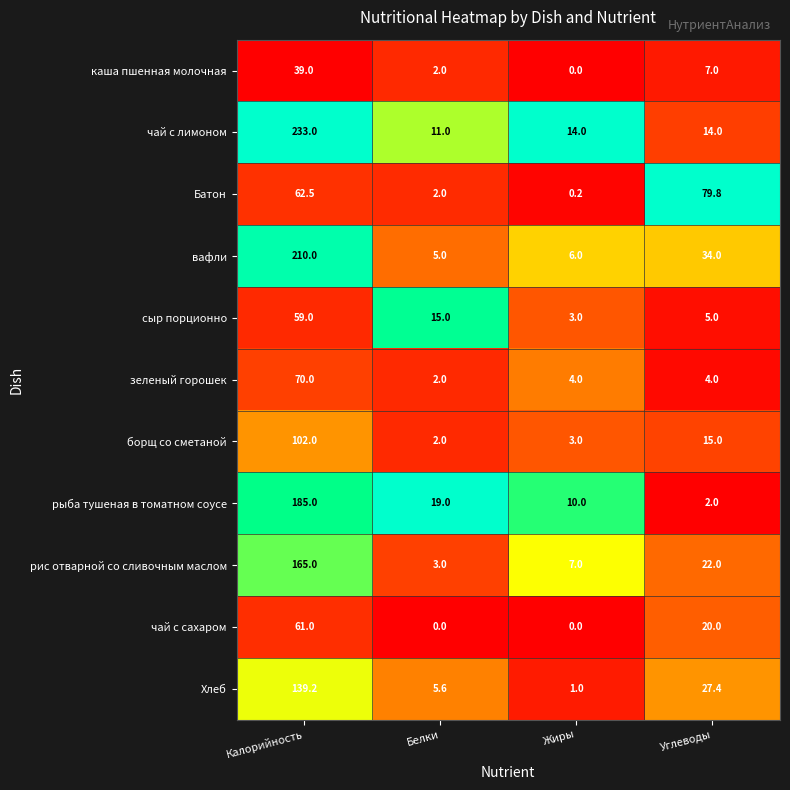

Between Калорийность and Белки, which series saw the biggest shift?

чай с лимоном